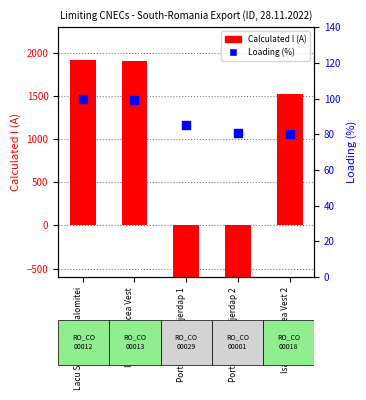

What is the total value across all series at Isaccea - Tulcea Vest 2?

1609